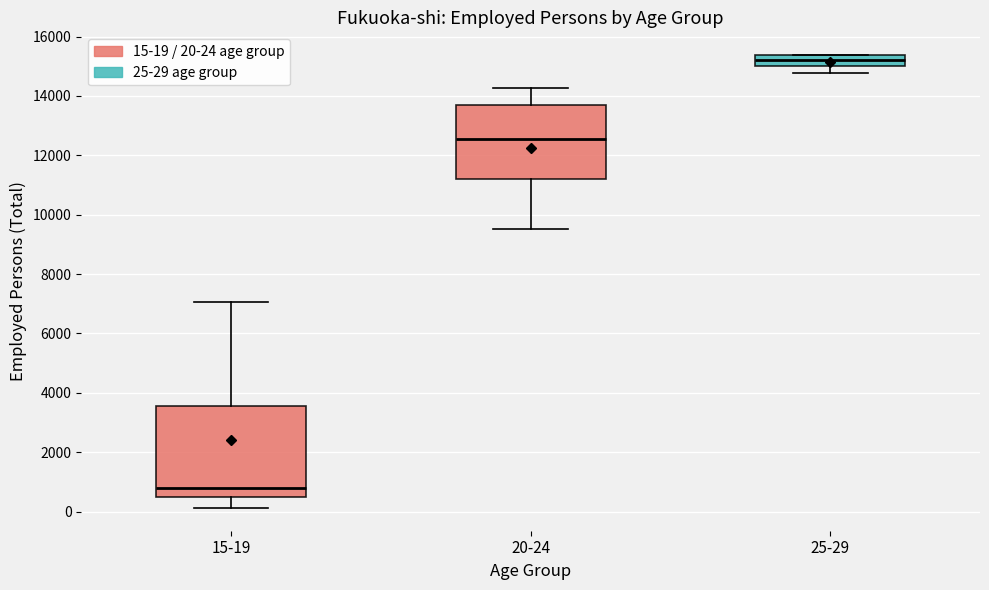

Reading left to right, read every box against the y-axis: the position of its median line, the range the box covers, and the ends of its whiskers. The values are not printed on the chart, so give them approximately, as read against the axis.

15-19: median 800, box 400 to 3600, whiskers 200 to 7000
20-24: median 12600, box 11200 to 13600, whiskers 9600 to 14200
25-29: median 15200, box 15000 to 15400, whiskers 14800 to 15400